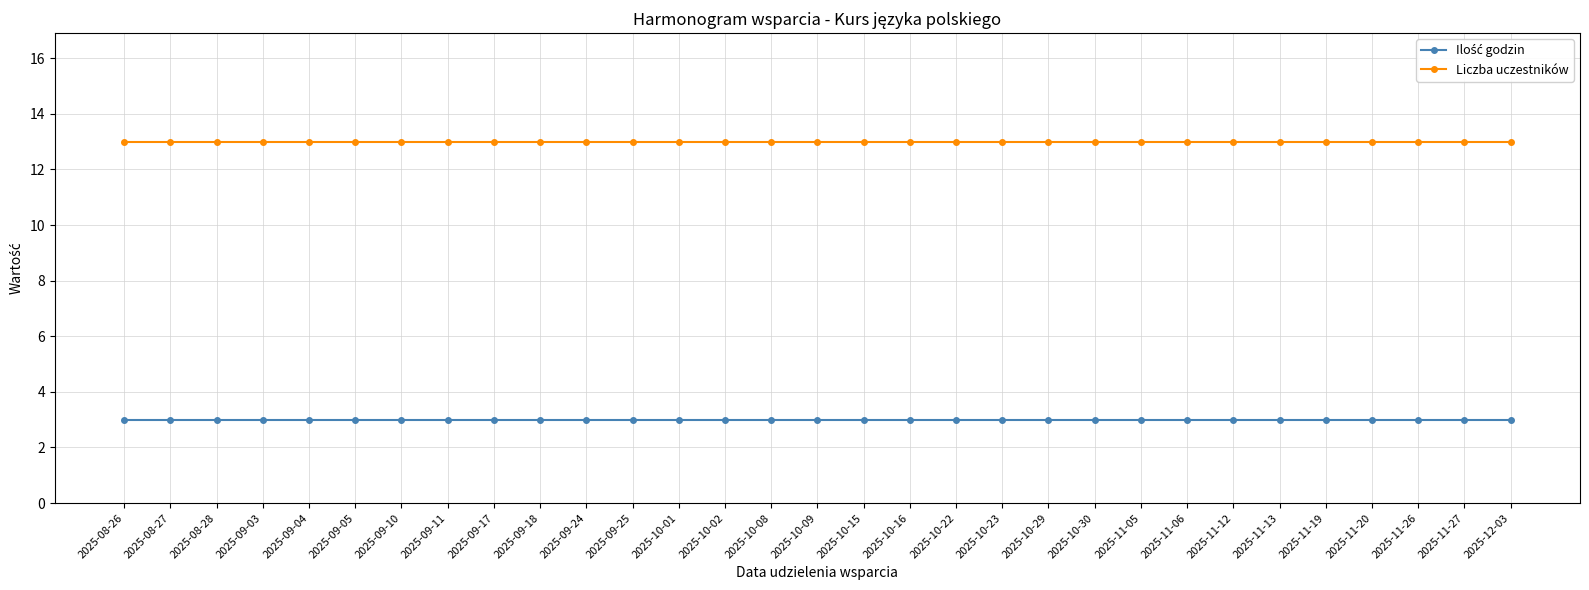

At how many categories does at least one series exceed 9?

31